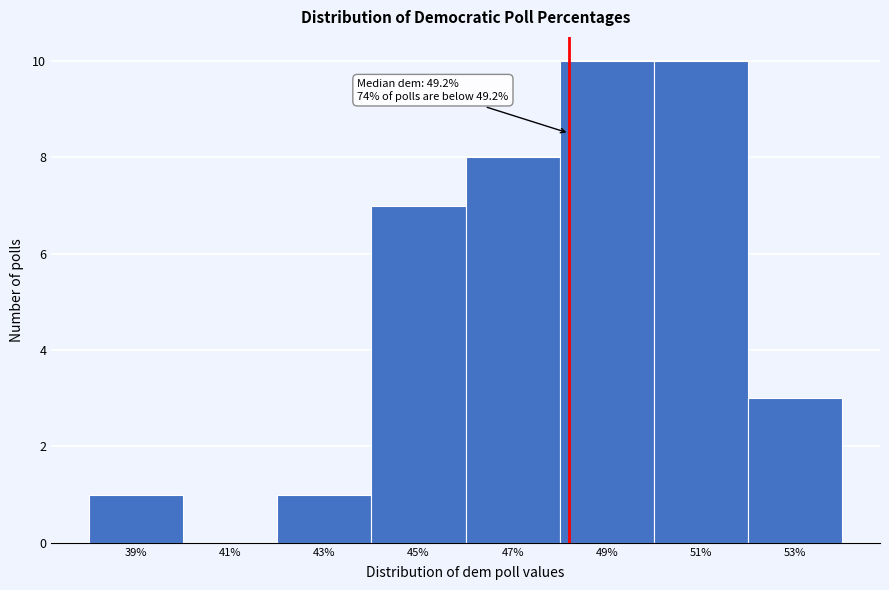

Reading right to left, extract all data points from this chart.

53%=3	51%=10	49%=10	47%=8	45%=7	43%=1	41%=0	39%=1